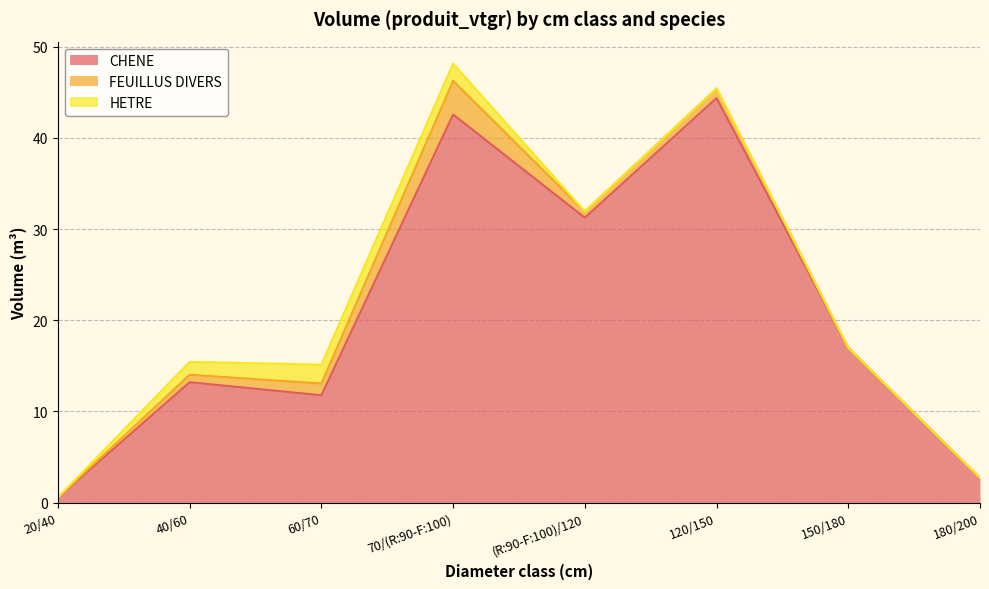

Rank the series by their maximum value, from lowest to highest.

HETRE, FEUILLUS DIVERS, CHENE